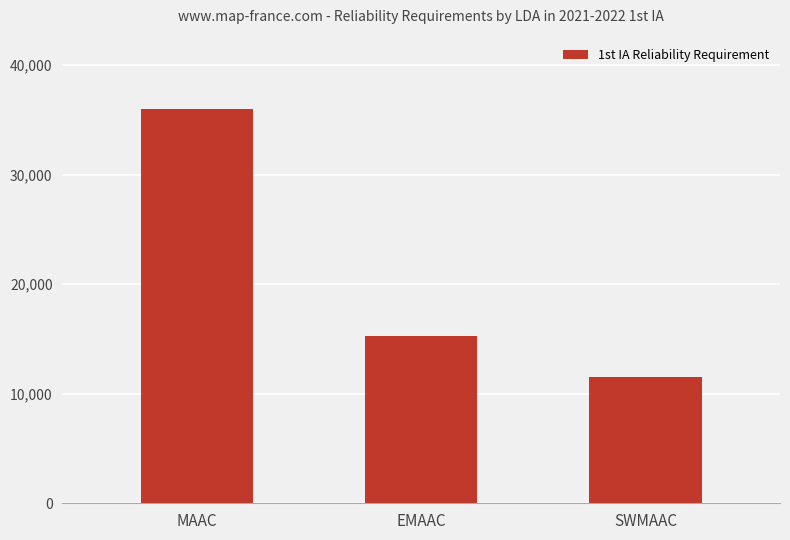

What is the change in value from MAAC to SWMAAC?

-24499